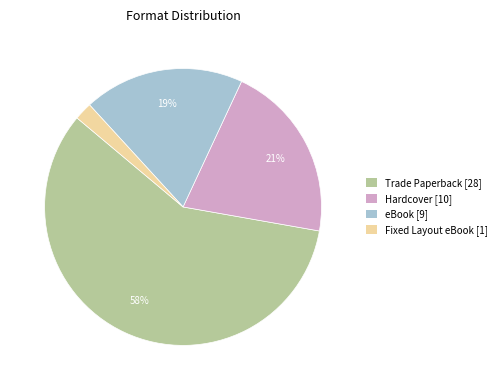

Is there a majority slice in this chart?

Yes